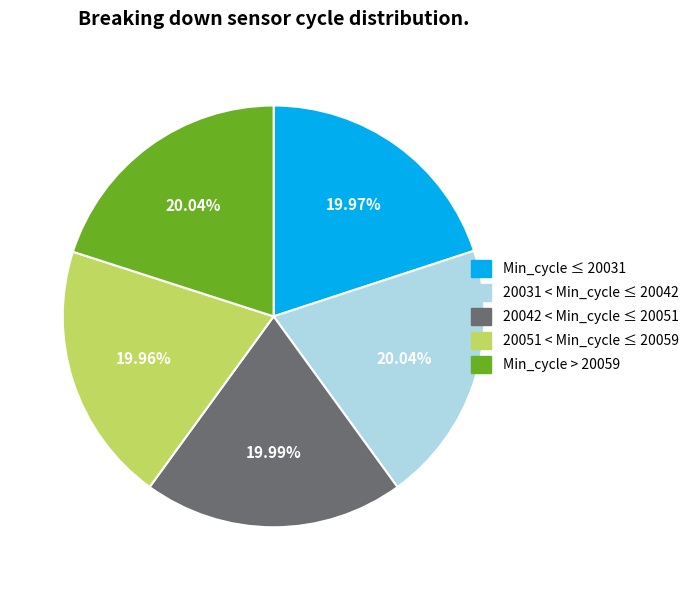

Is there any slice that represents more than half of the pie?

No